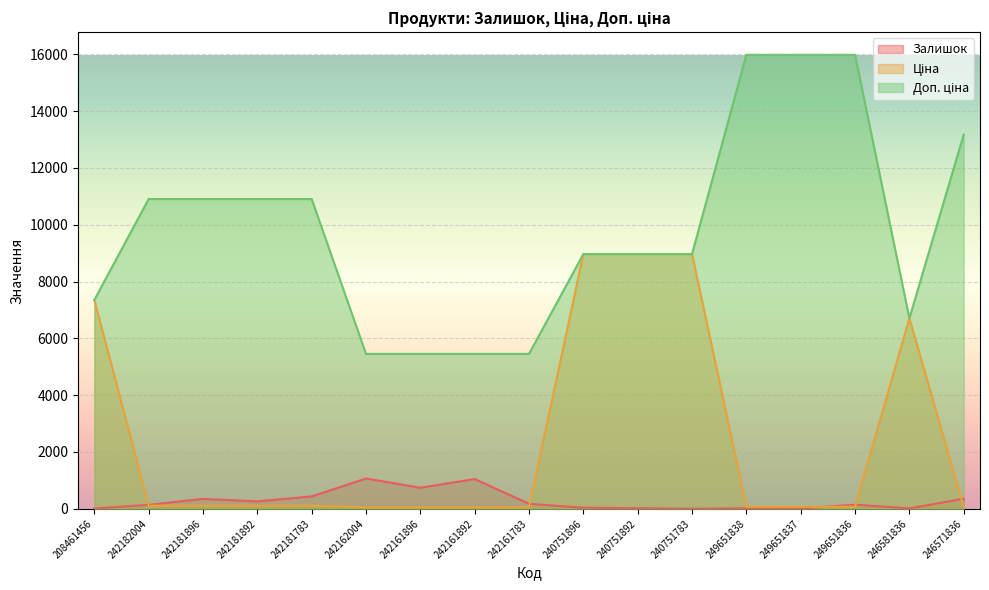

What is the approximate value of Доп. ціна at 242181892?

10903.0